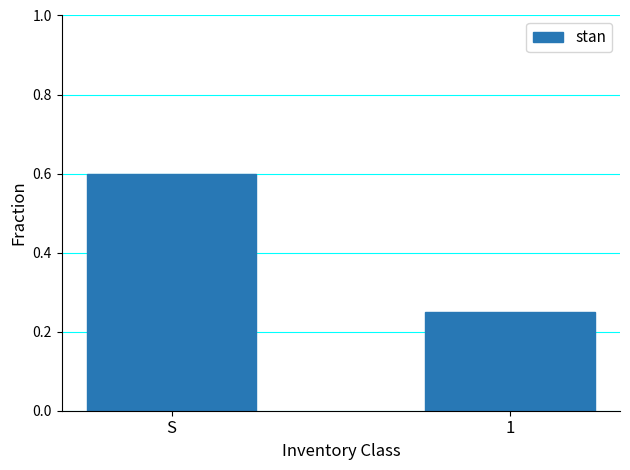

What is the maximum value shown in the chart?

0.6